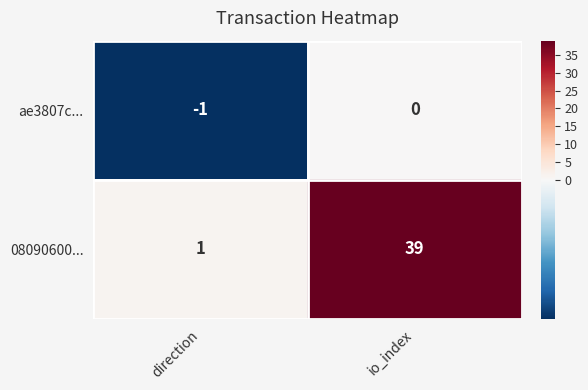

How many series are shown in this chart?

2